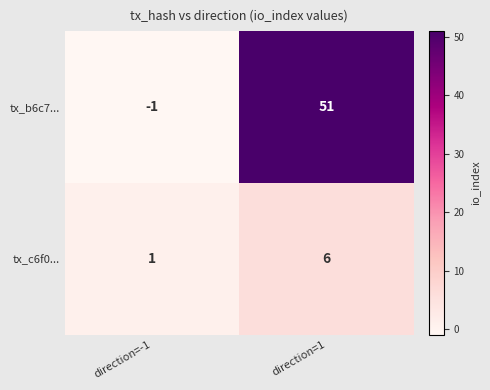

What is the approximate value of tx_c6f0... at direction=1?

6